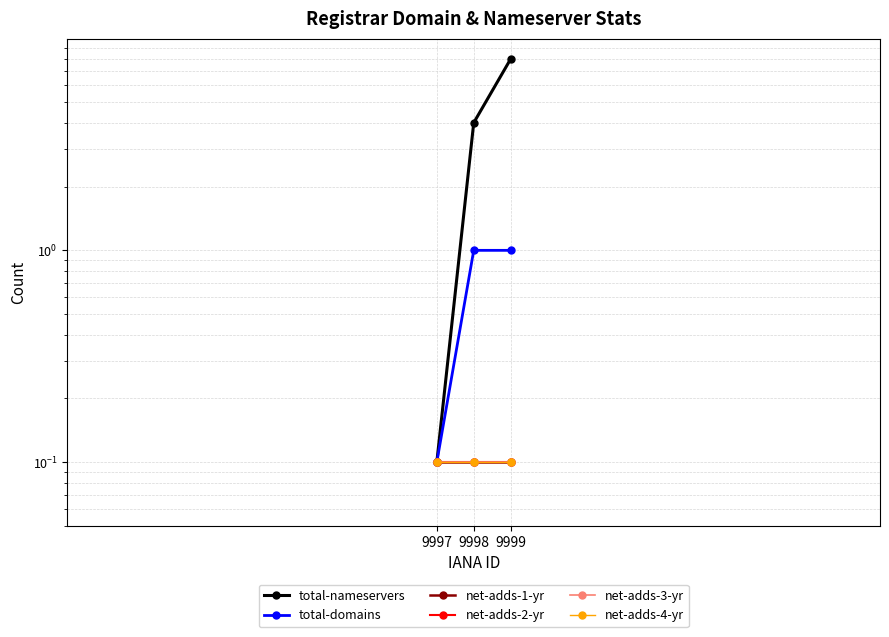

Count the total-domains values in the range 0 to 1.

3